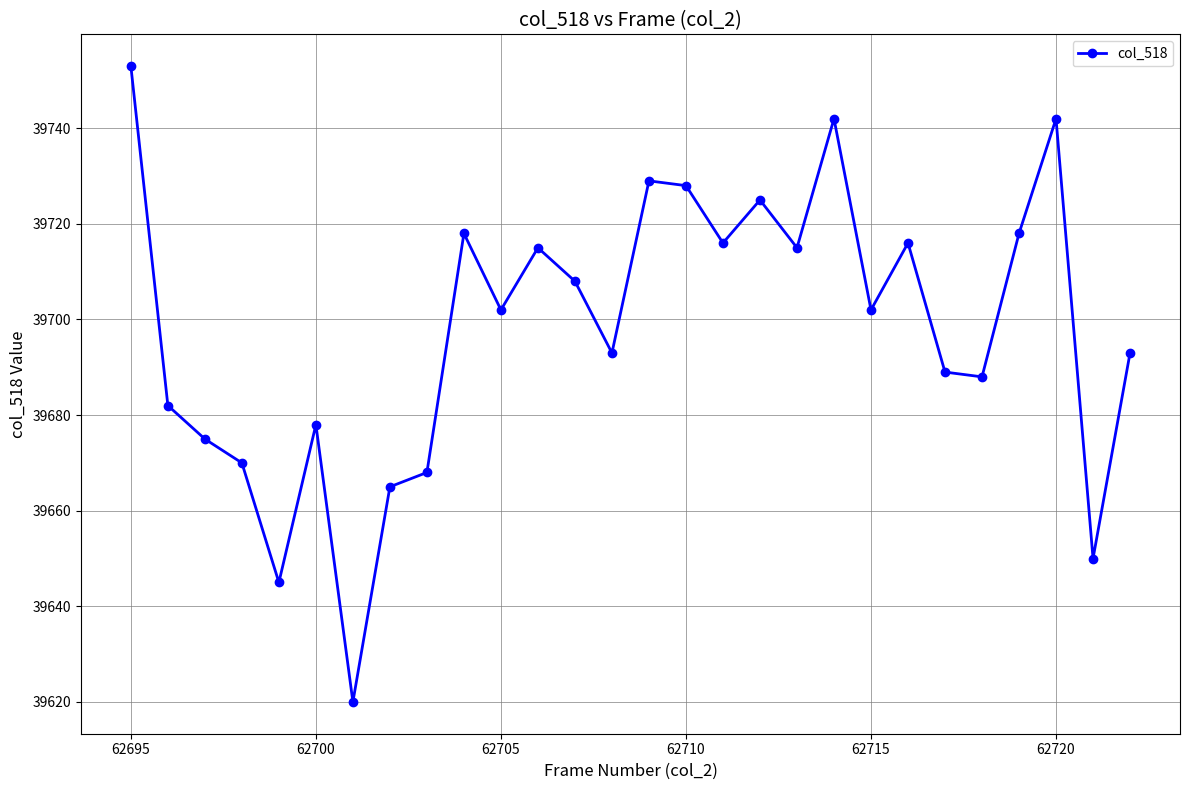

What is the sum of all values?

1111545